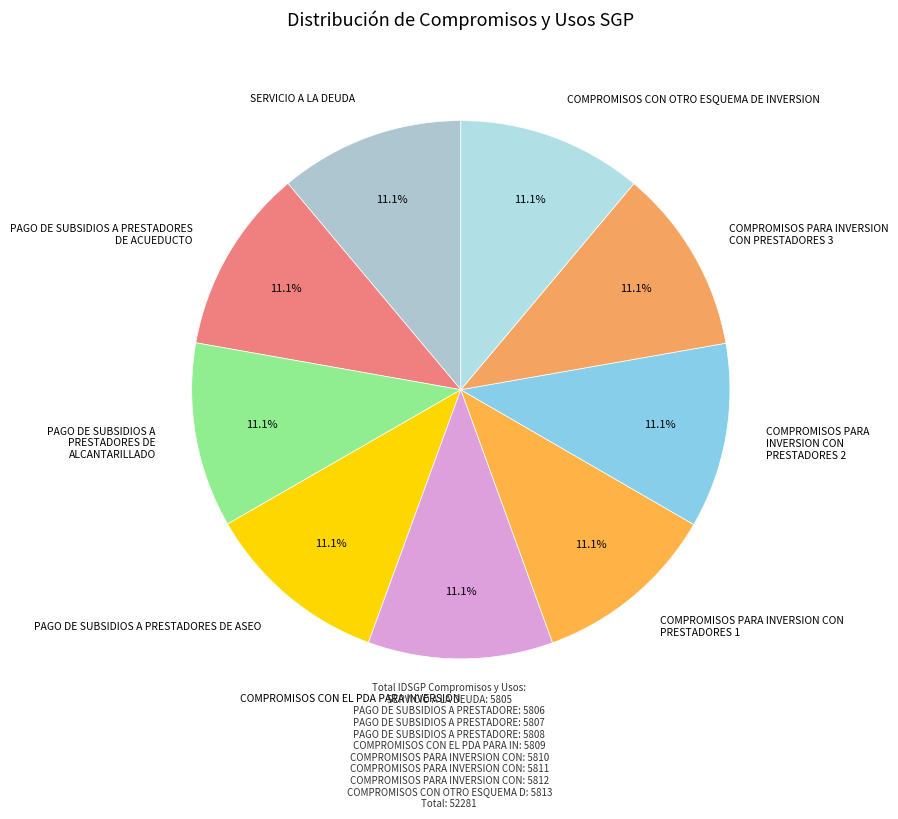

Count the number of slices in the pie.

9